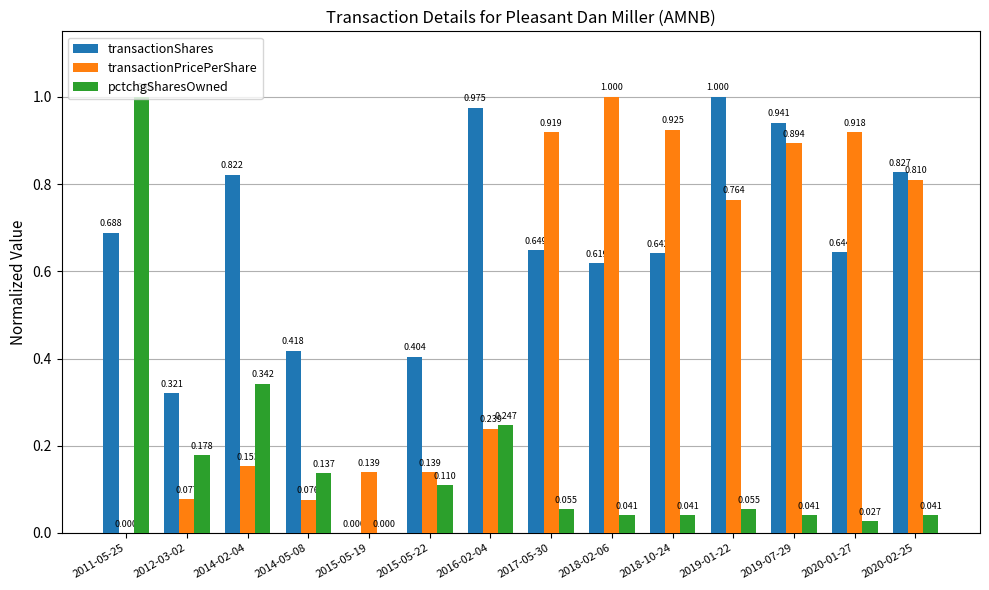

Which series has the largest total across all categories?

transactionShares